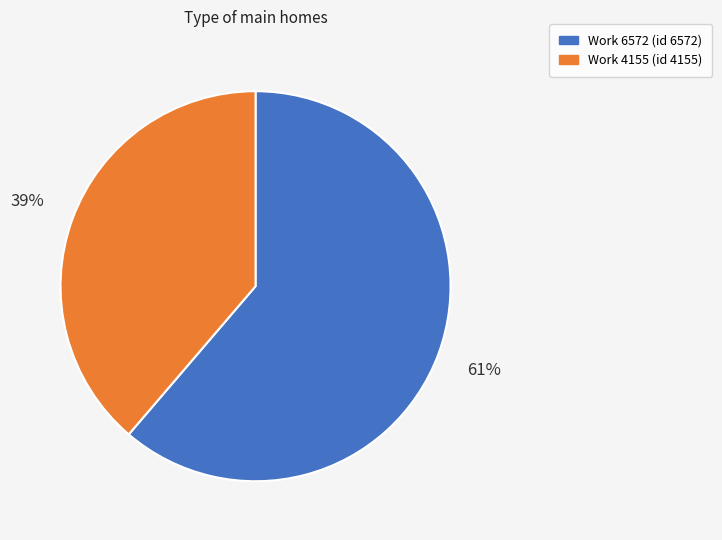

Which has a higher value, Work 4155 or Work 6572?

Work 6572